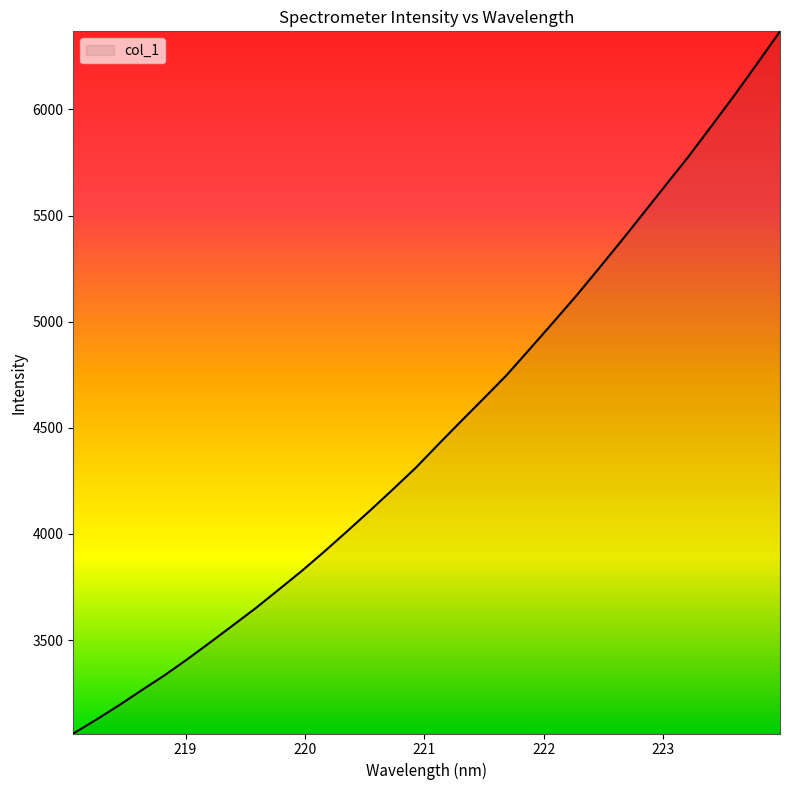

What is the average value?

4489.6